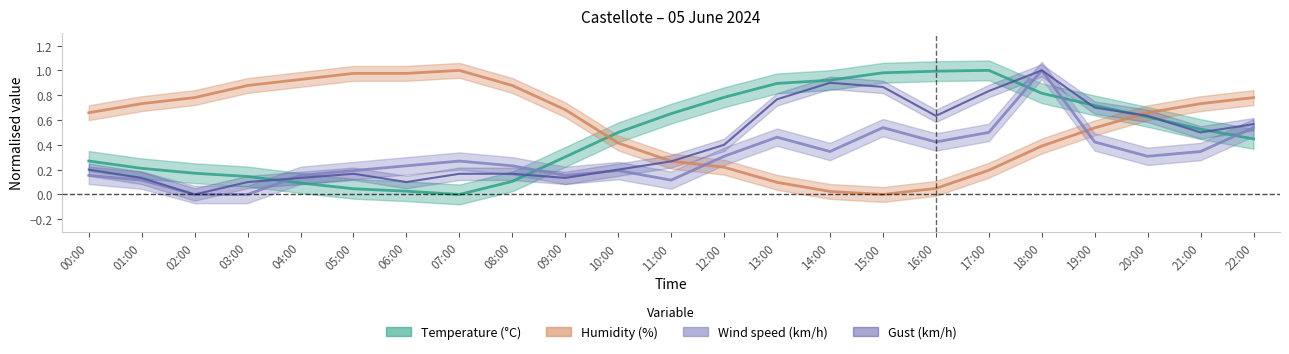

What is the spread (max minus min) of values at 11:00?

0.5